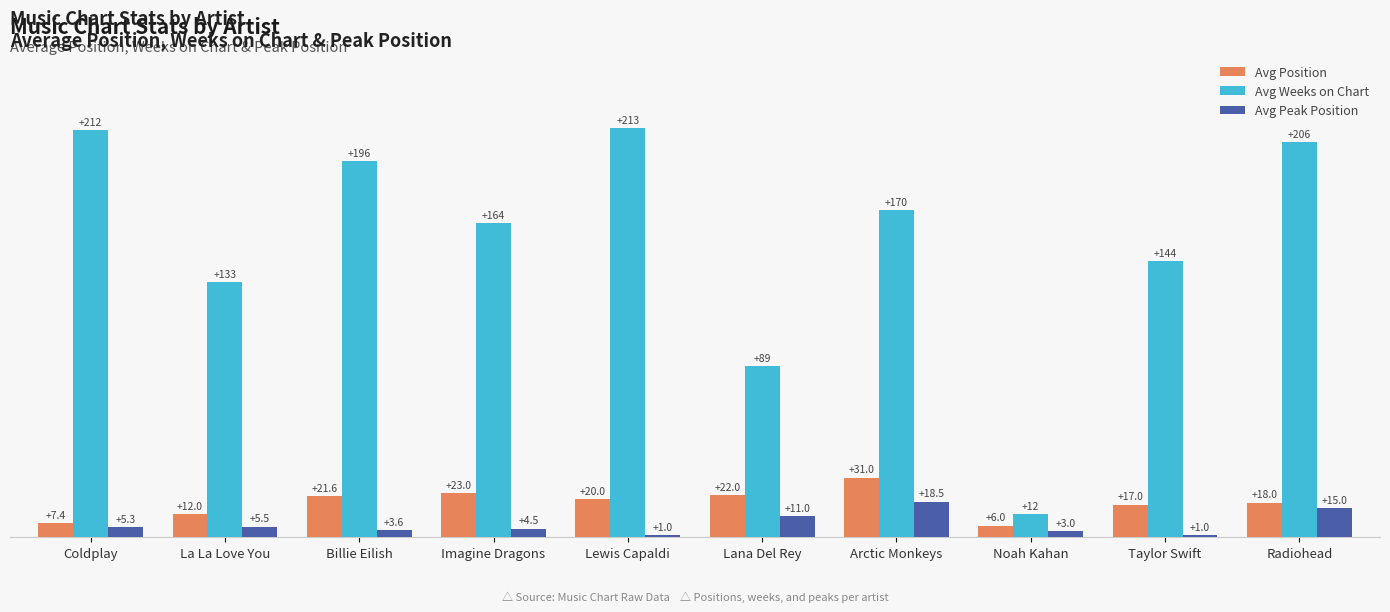

Read the Avg Position value at Lewis Capaldi.

20.0